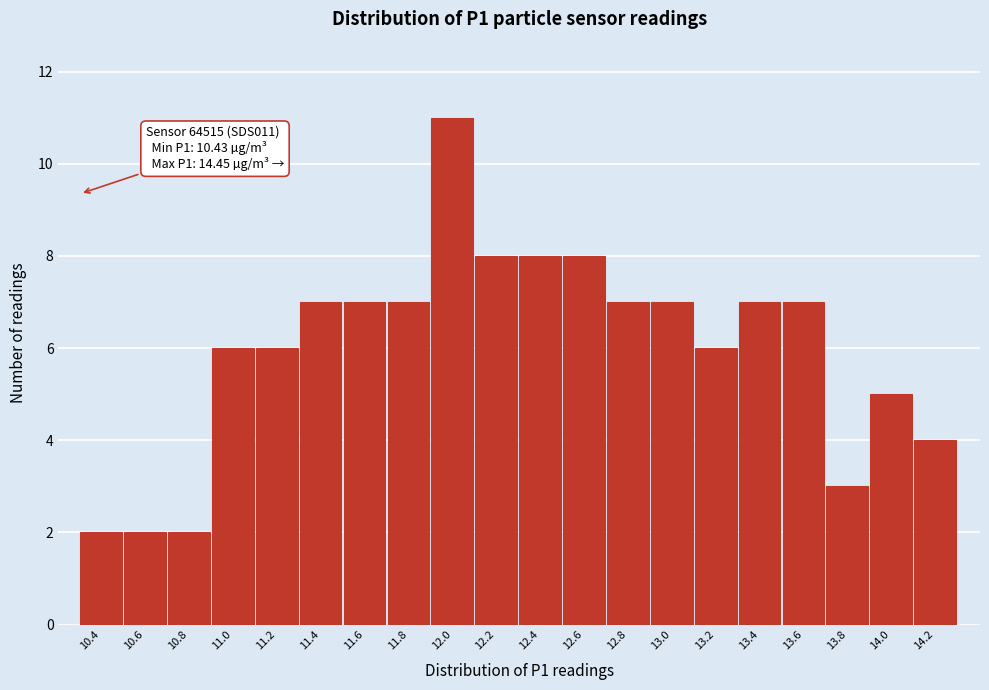

Reading right to left, extract all data points from this chart.

14.2=4	14.0=5	13.8=3	13.6=7	13.4=7	13.2=6	13.0=7	12.8=7	12.6=8	12.4=8	12.2=8	12.0=11	11.8=7	11.6=7	11.4=7	11.2=6	11.0=6	10.8=2	10.6=2	10.4=2